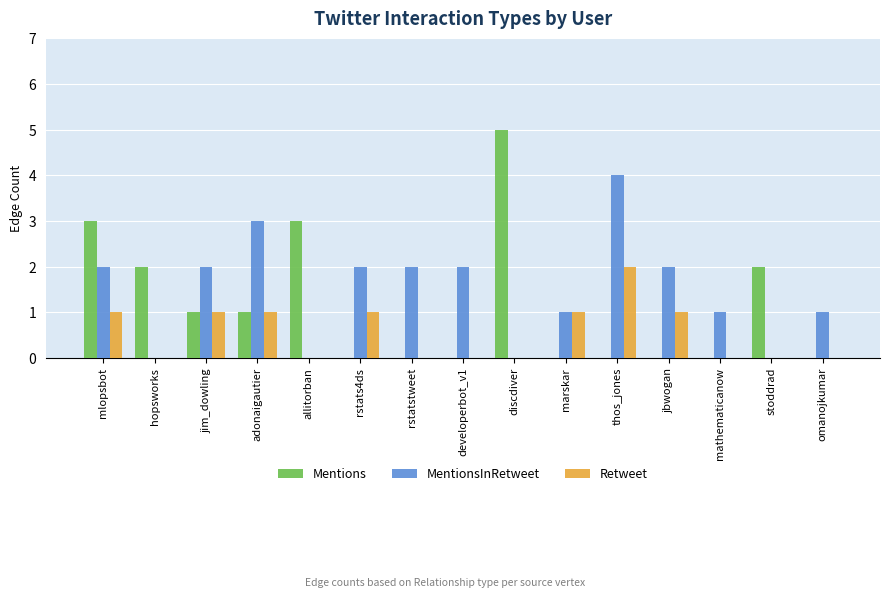

Is the value of MentionsInRetweet at stoddrad greater than the value of Retweet at thos_jones?

No